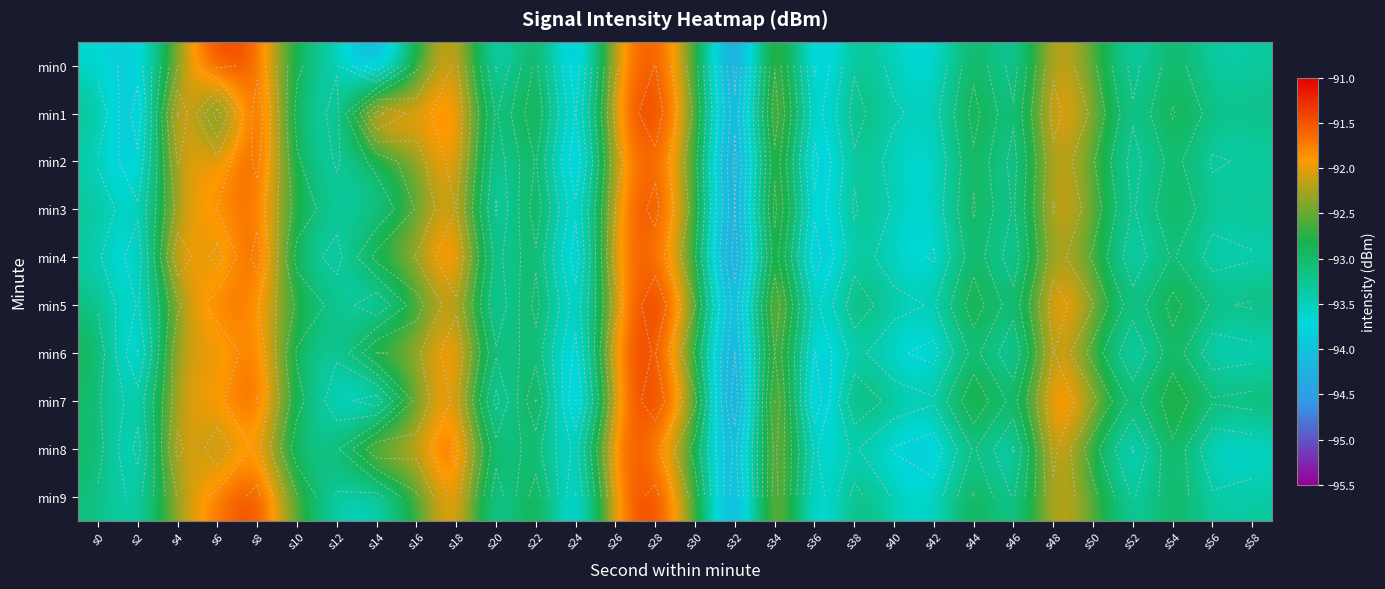

What is the greatest value displayed?

-91.1